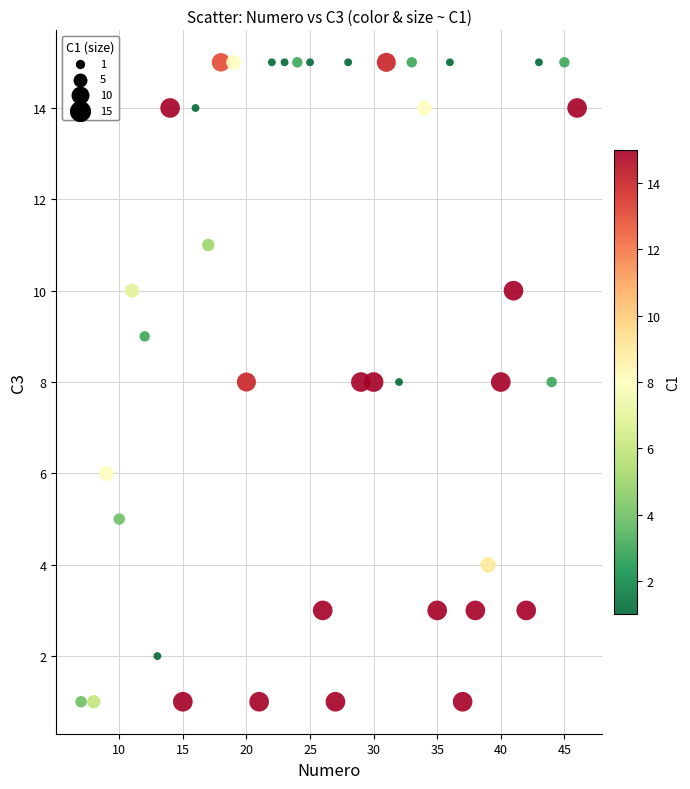

What is the range of Y values (max minus min)?

14